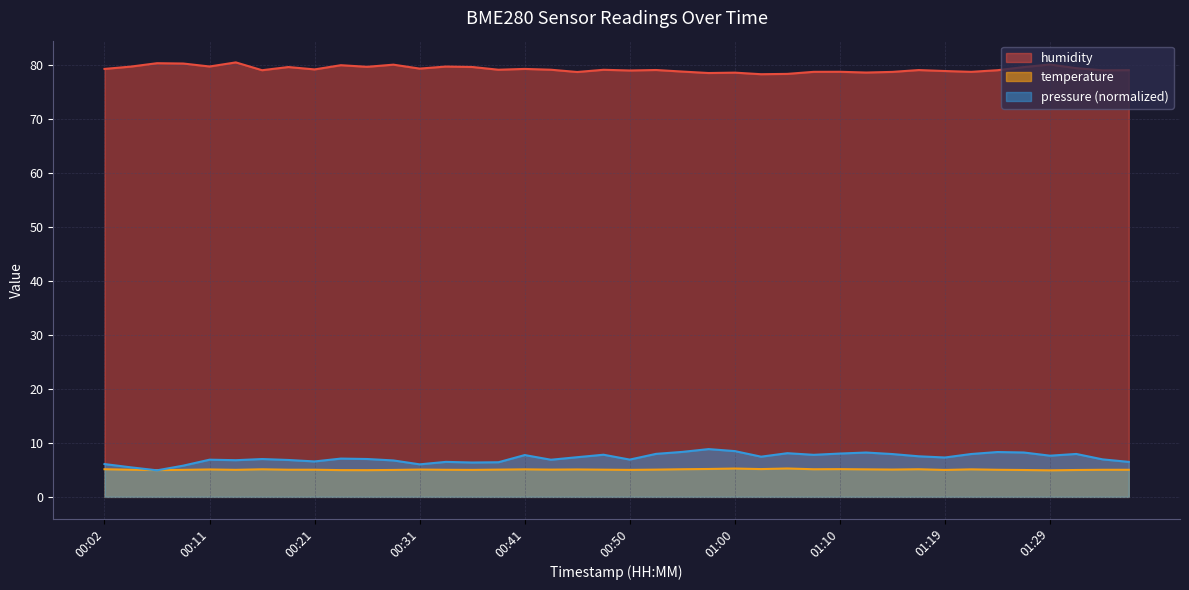

How many values in the temperature series are below 5?

8